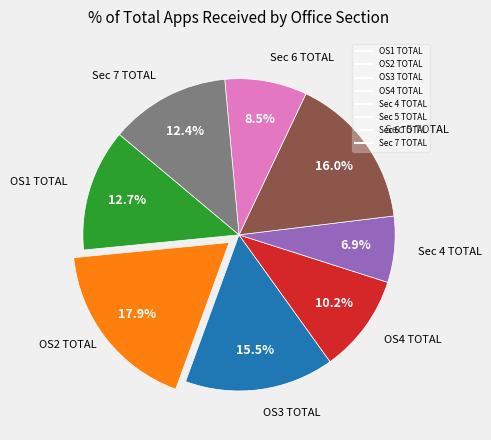

Which slice is the largest?

OS2 TOTAL